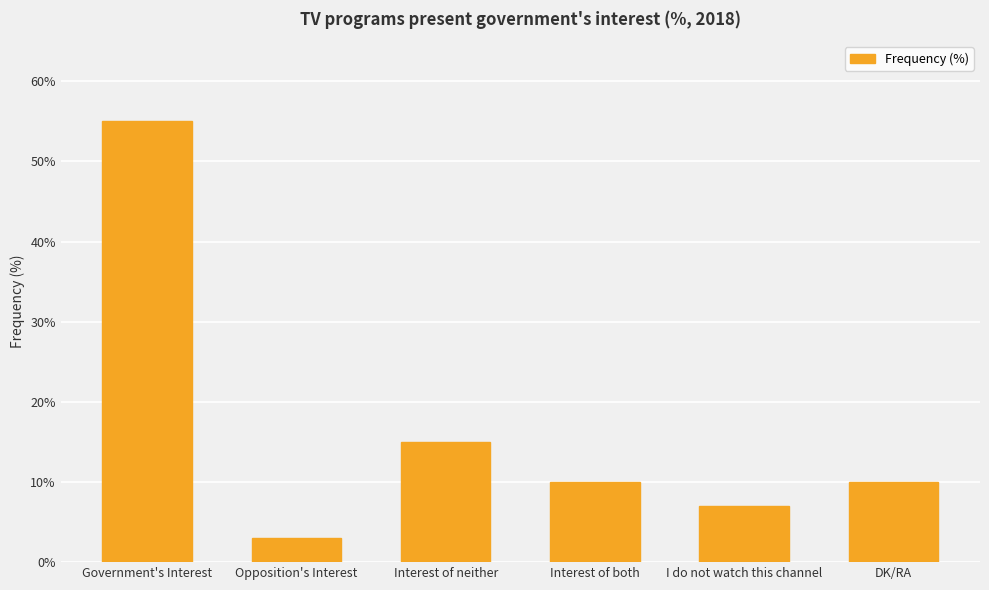

Reading left to right, what are all the values shown in this chart?

Government's Interest=55	Opposition's Interest=3	Interest of neither=15	Interest of both=10	I do not watch this channel=7	DK/RA=10